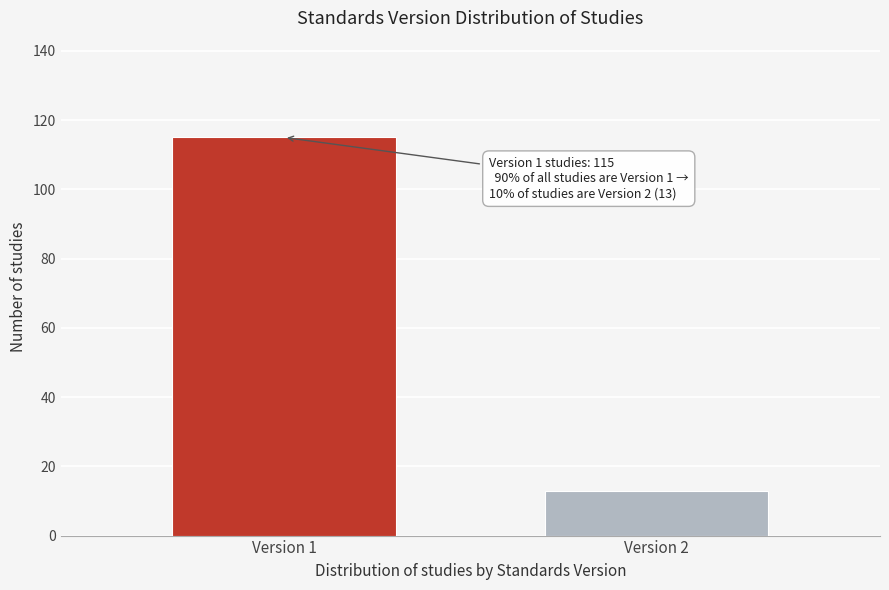

Reading left to right, what are all the values shown in this chart?

Version 1=115	Version 2=13